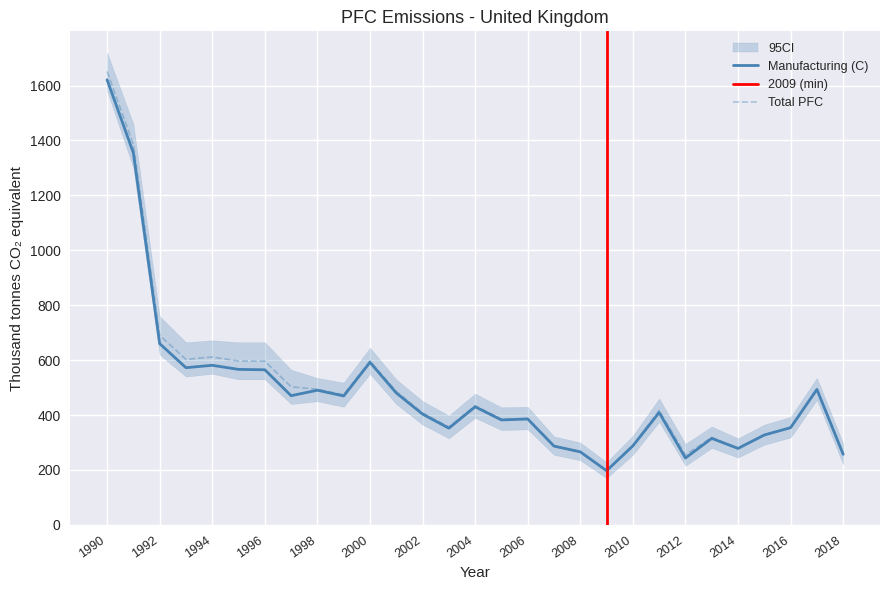

What is the spread (max minus min) of values at 1990?

30.2